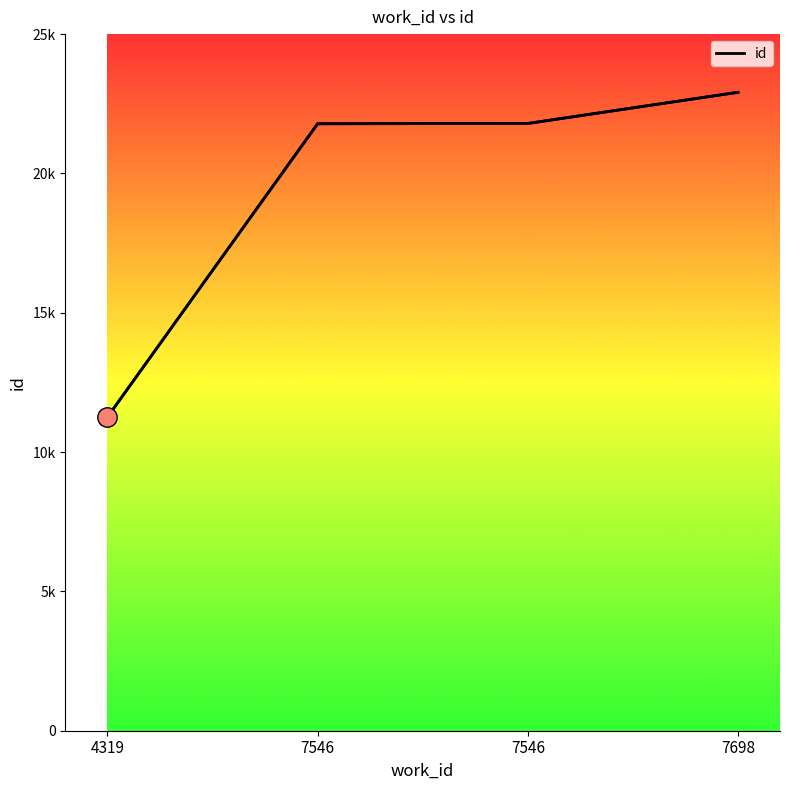

Reading right to left, extract all data points from this chart.

22912	21793	21783	11256